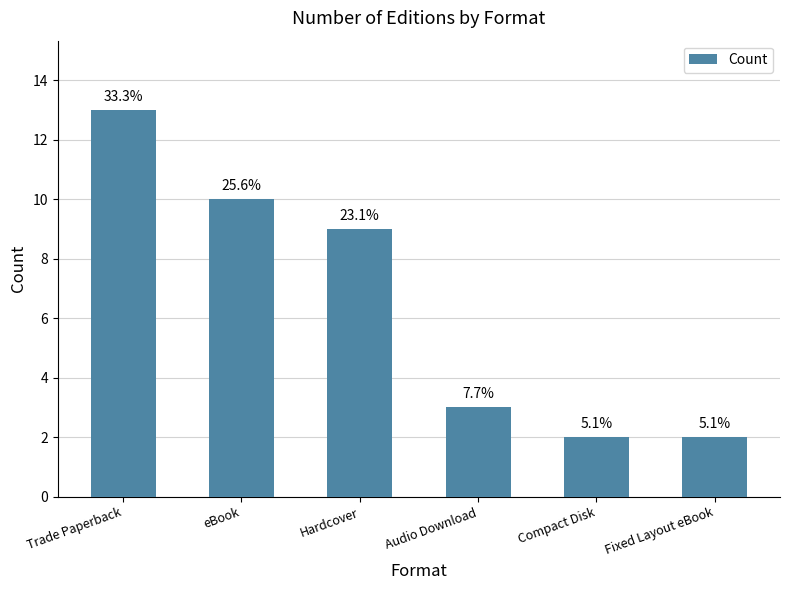

What is the label of the 1st bar from the left?

Trade Paperback